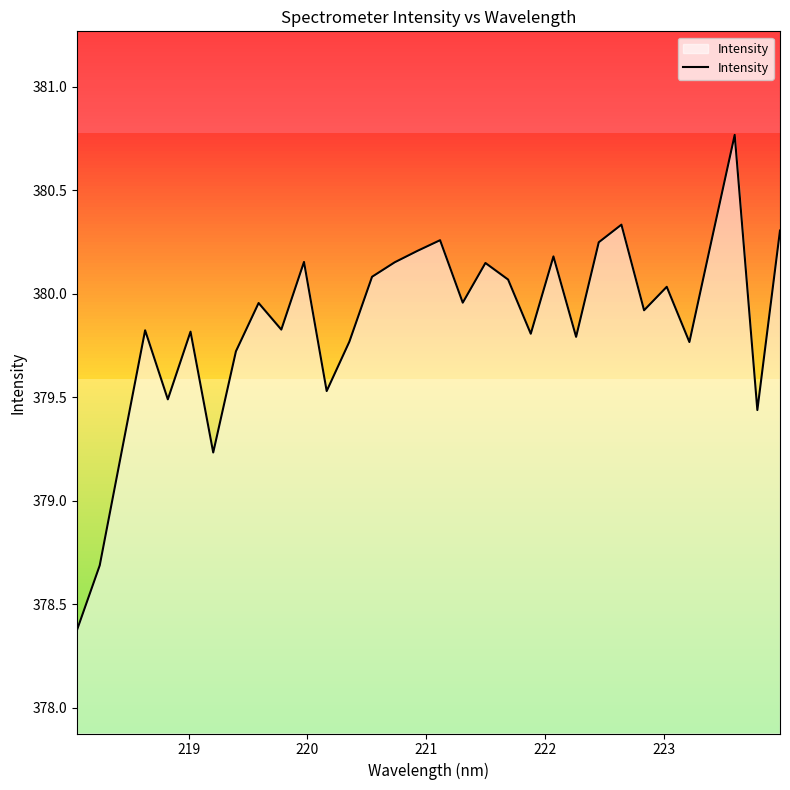

What is the minimum value for Intensity?

378.4